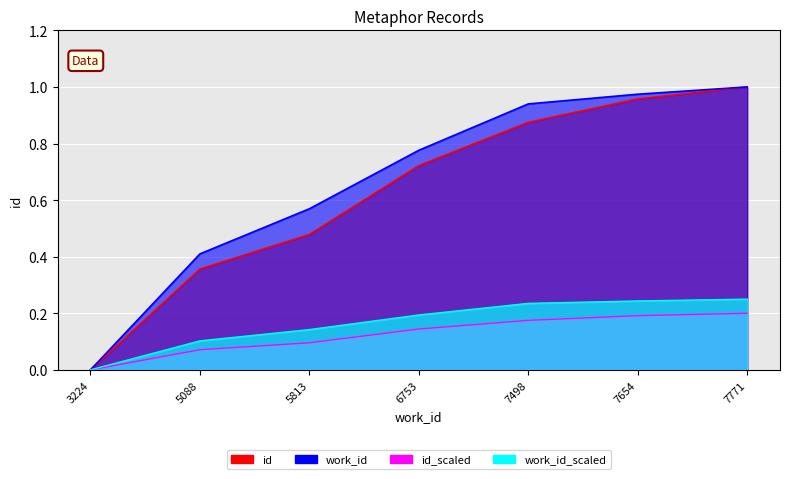

Which series has the largest total across all categories?

work_id